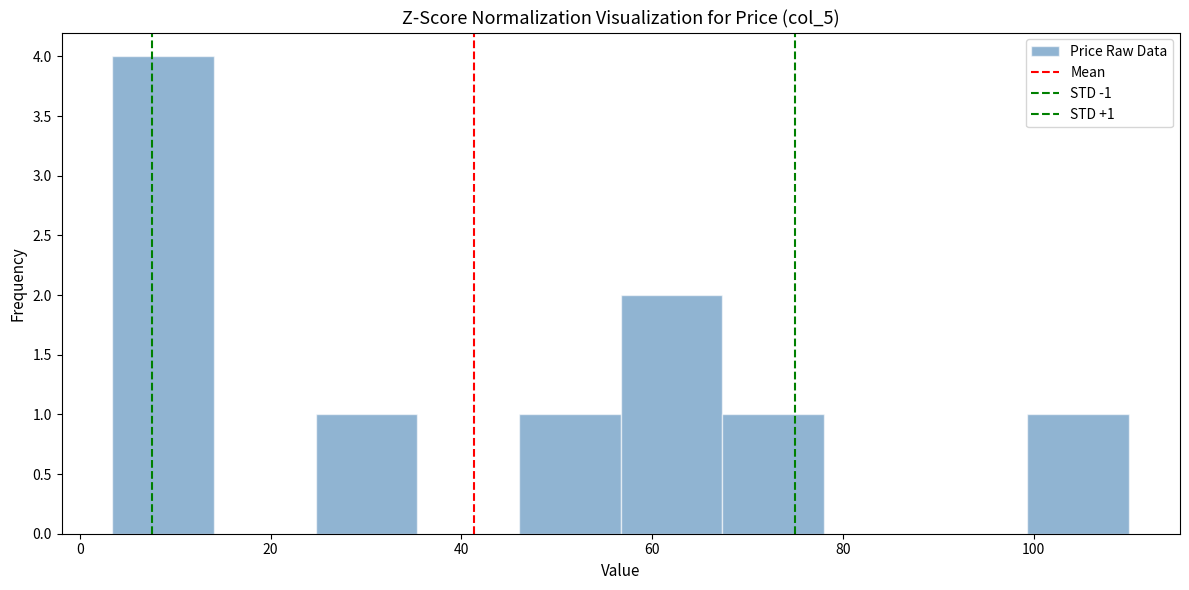

Over which range of the x-axis is the bar tallest?

4 to 14